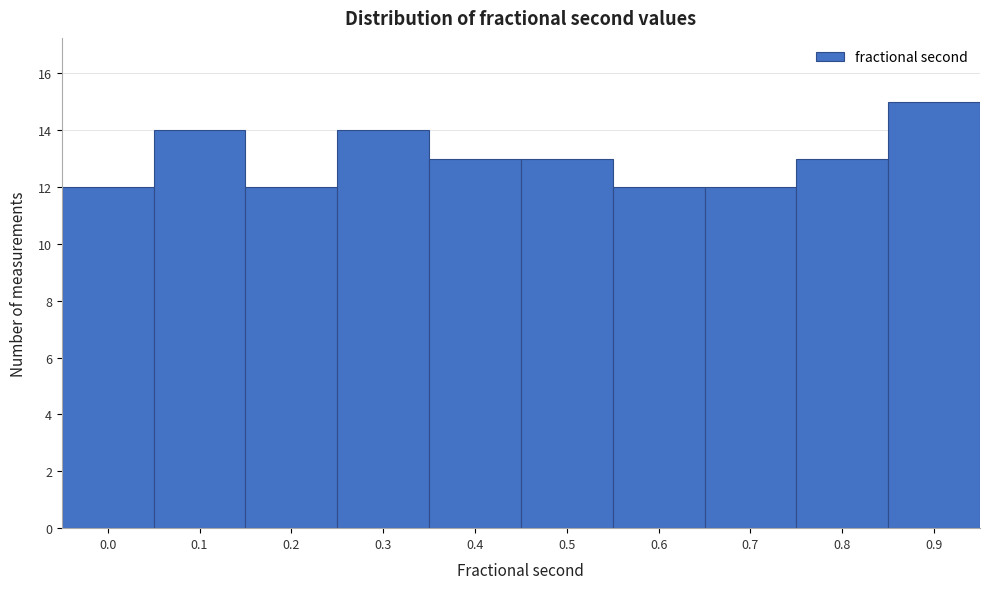

Reading left to right, list all the values displayed in this chart.

0.0=12	0.1=14	0.2=12	0.3=14	0.4=13	0.5=13	0.6=12	0.7=12	0.8=13	0.9=15